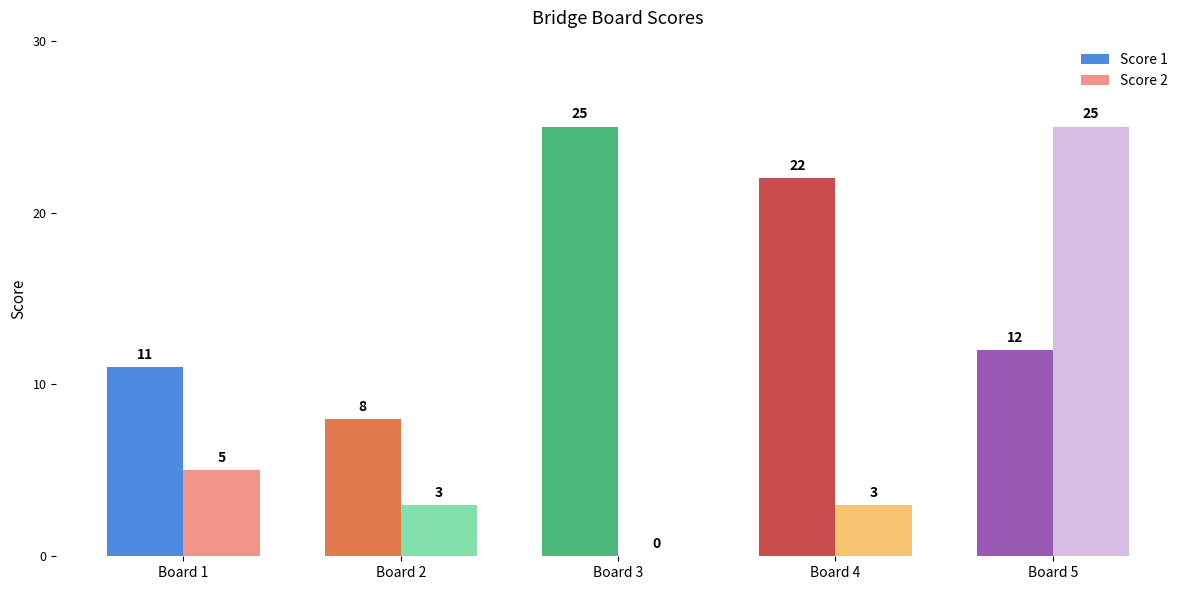

Which series has the largest total across all categories?

Score 1